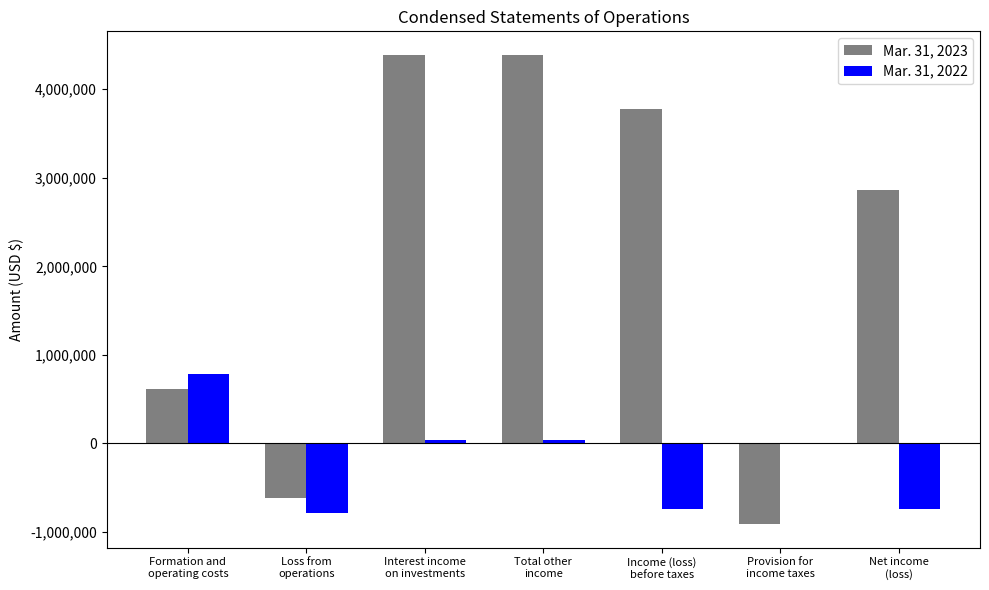

Reading left to right, list all the values displayed in this chart.

Mar. 31, 2023: Formation and
operating costs=611185	Loss from
operations=-611185	Interest income
on investments=4388160	Total other
income=4388160	Income (loss)
before taxes=3776975	Provision for
income taxes=-911014	Net income
(loss)=2865961
Mar. 31, 2022: Formation and
operating costs=784483	Loss from
operations=-784483	Interest income
on investments=41140	Total other
income=41140	Income (loss)
before taxes=-743343	Provision for
income taxes=0	Net income
(loss)=-743343